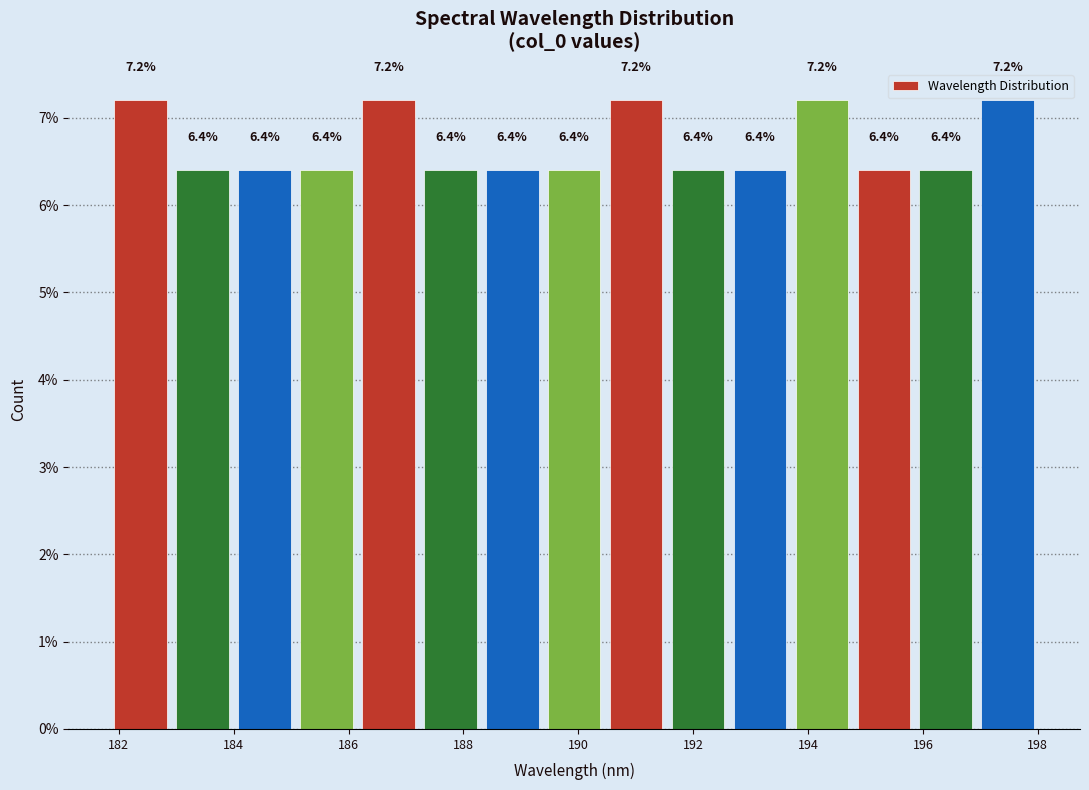

Reading left to right, transcribe this chart: for each bar, give the range it covers on the x-axis and its height. The bar edges are not printed on the chart, so give them approximately, as read against the axis.

181.8 to 183.0: 7.2
183.0 to 184.0: 6.4
184.0 to 185.0: 6.4
185.0 to 186.2: 6.4
186.2 to 187.2: 7.2
187.2 to 188.4: 6.4
188.4 to 189.4: 6.4
189.4 to 190.4: 6.4
190.4 to 191.6: 7.2
191.6 to 192.6: 6.4
192.6 to 193.8: 6.4
193.8 to 194.8: 7.2
194.8 to 195.8: 6.4
195.8 to 197.0: 6.4
197.0 to 198.0: 7.2